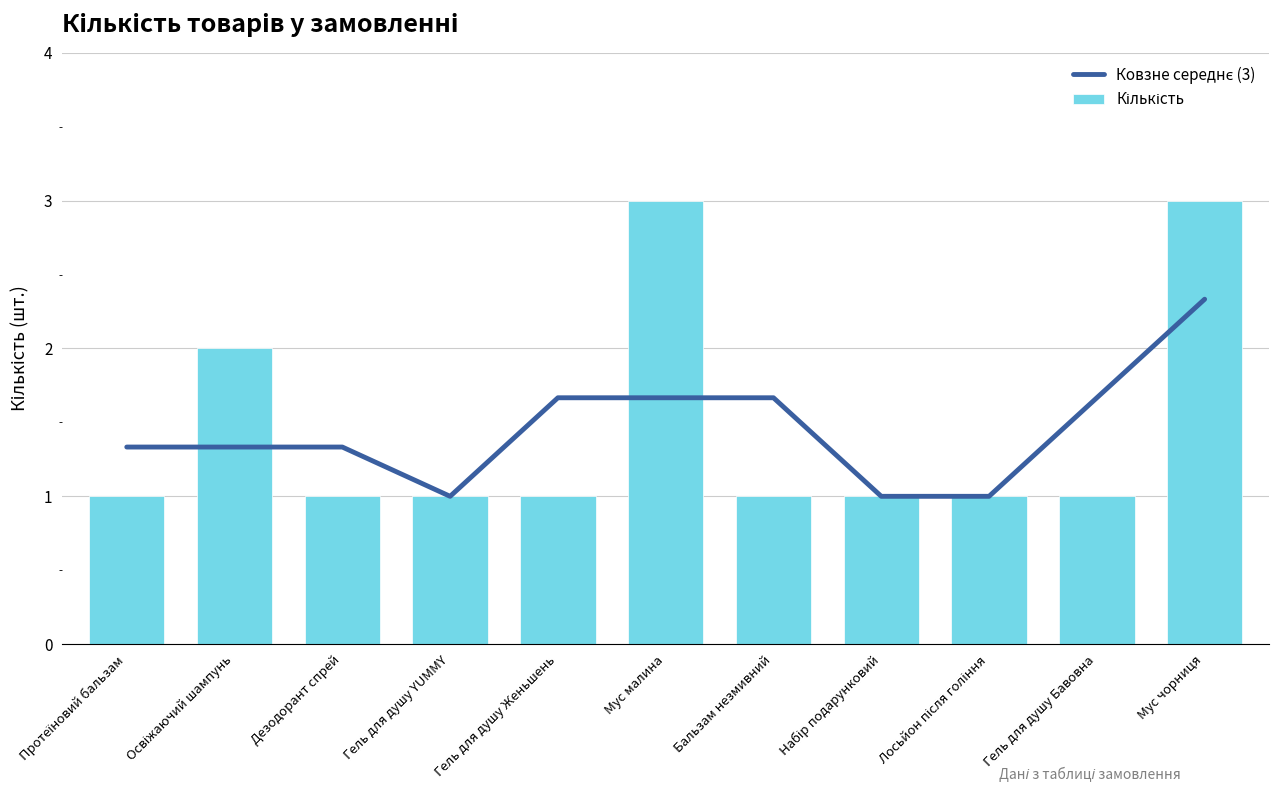

Which category has the highest value across all series?

Мус малина